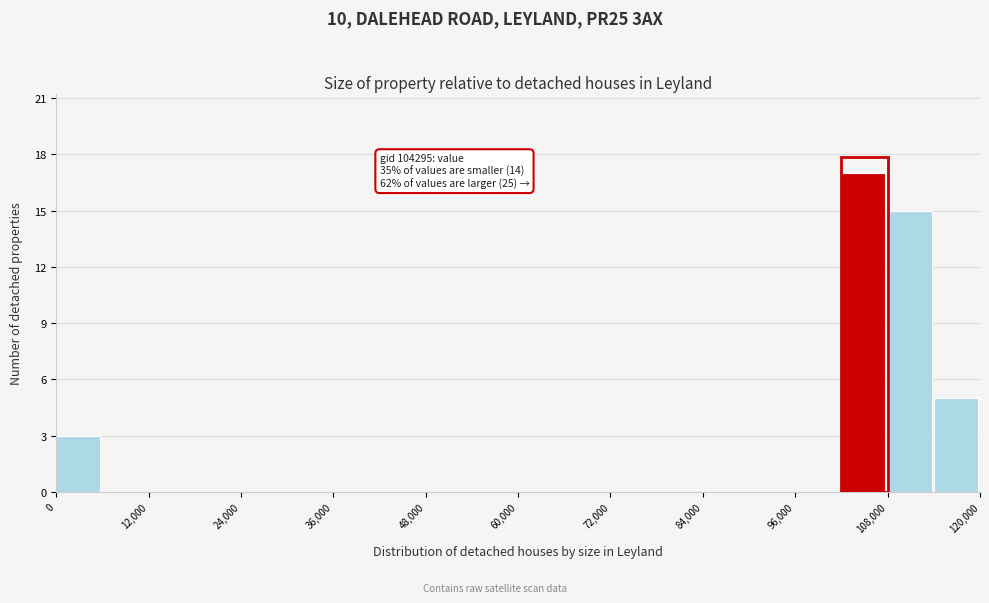

Around what value on the x-axis is the tallest bar? Give the approximate position of its centre, as read against the axis.

104000